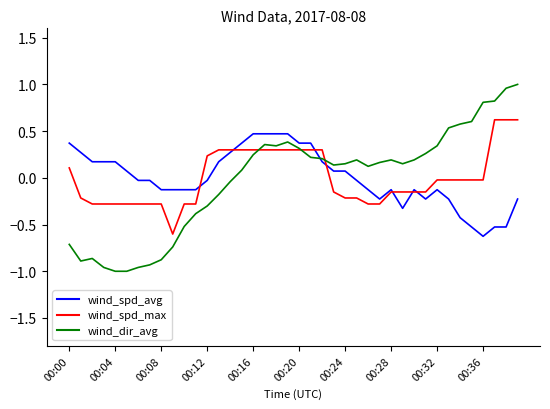

How many distinct data groups are displayed?

3